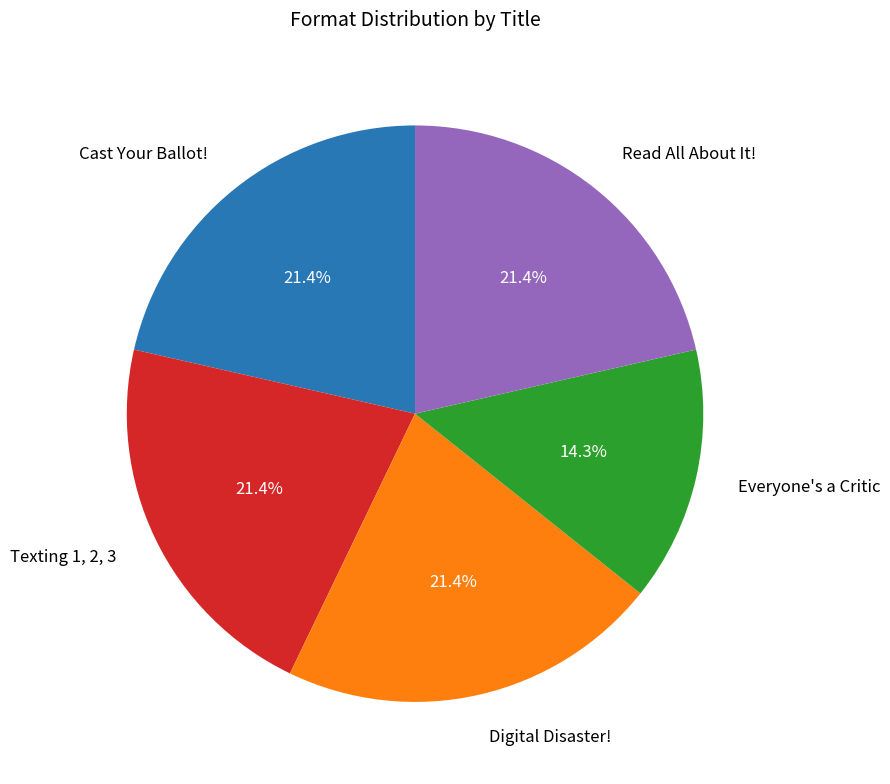

Which category has the smallest portion of the pie?

Everyone's a Critic